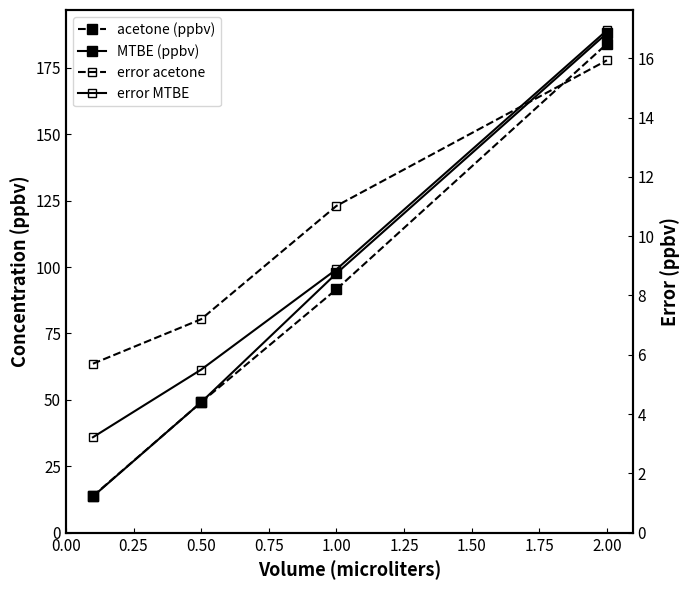

What is the value of the error MTBE point at the 2nd from the left?

5.5